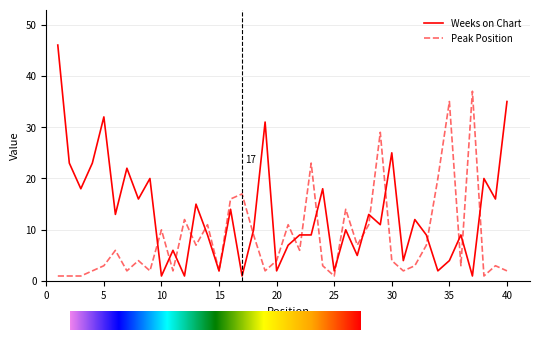

What are all the series names shown in the legend?

Weeks on Chart, Peak Position